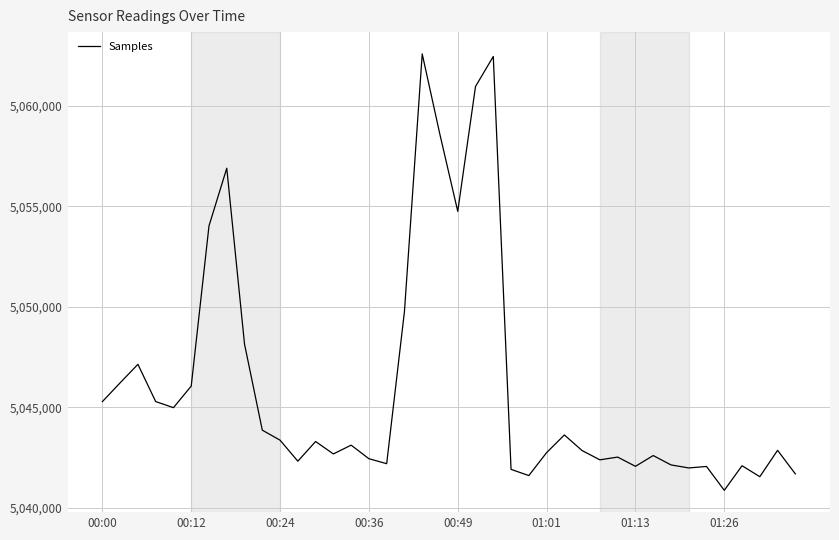

What is the smallest value displayed?

5040864